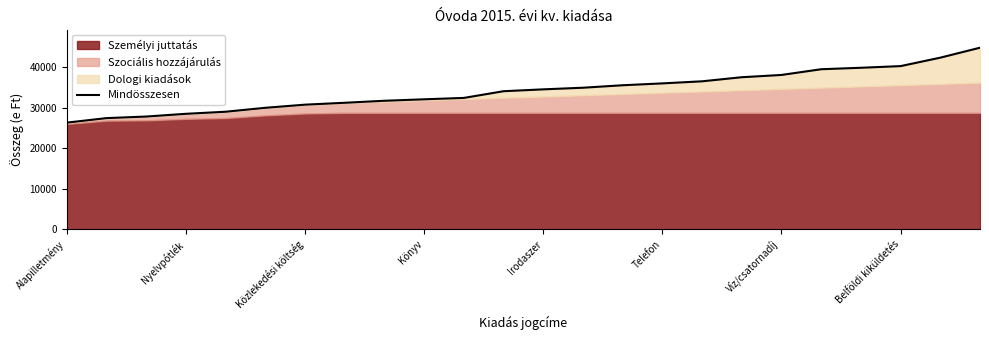

What position from the left is 13?

14